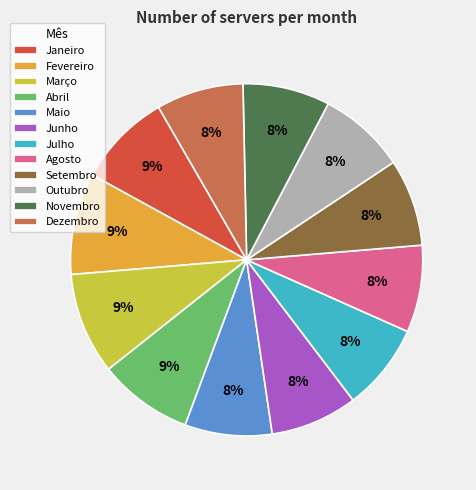

Is it true that Novembro is 8% of the pie?

True